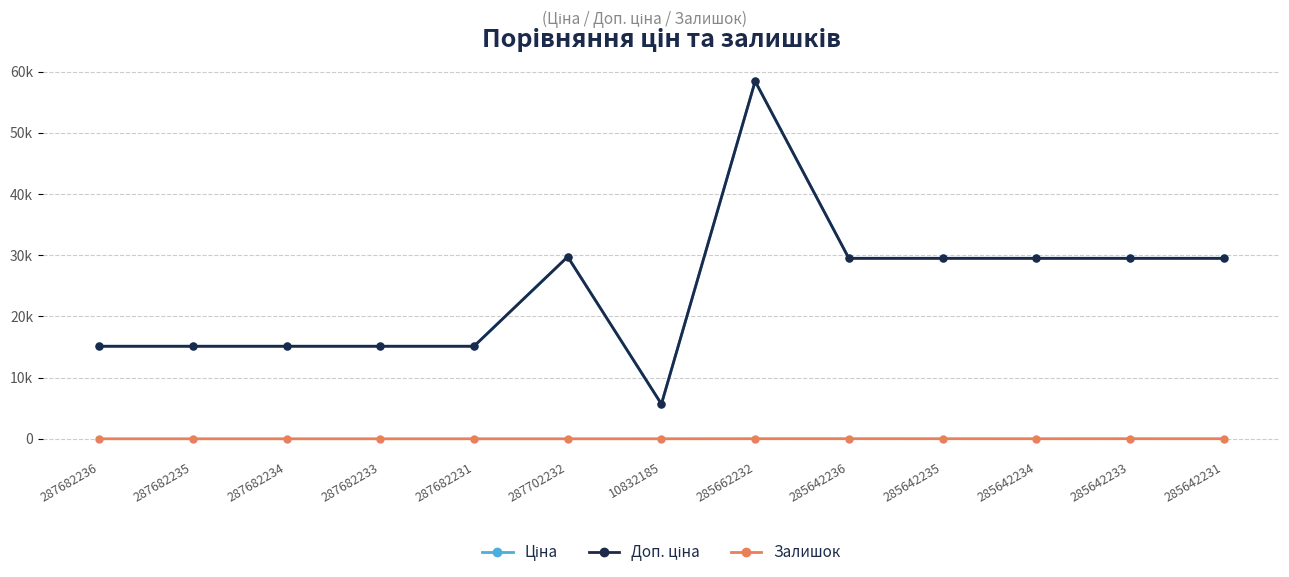

Does the chart have visible grid lines?

Yes